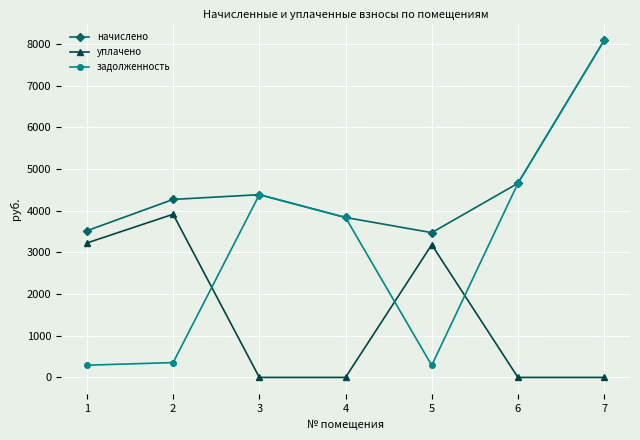

What is the total value across all series at 7?

16171.0